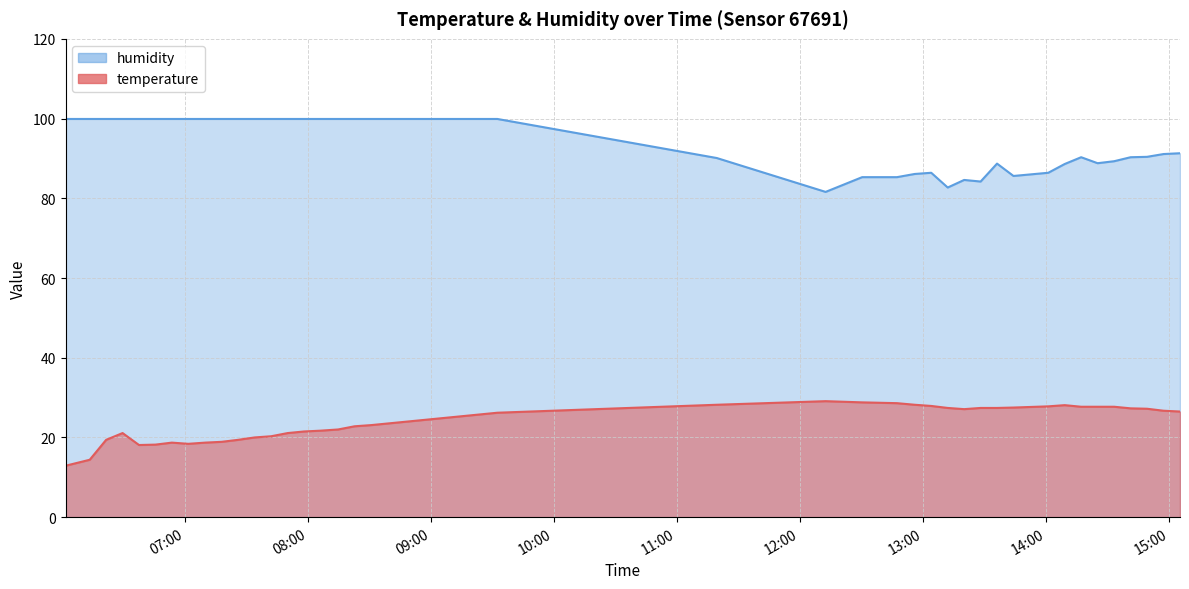

How many values in the humidity series are below 99?

20